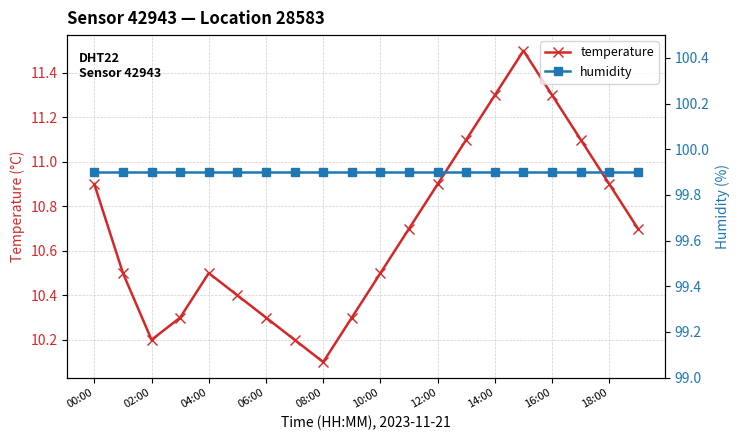

Reading left to right, transcribe all the data shown in this chart.

temperature: 10.9	10.5	10.2	10.3	10.5	10.4	10.3	10.2	10.1	10.3	10.5	10.7	10.9	11.1	11.3	11.5	11.3	11.1	10.9	10.7
humidity: 99.9	99.9	99.9	99.9	99.9	99.9	99.9	99.9	99.9	99.9	99.9	99.9	99.9	99.9	99.9	99.9	99.9	99.9	99.9	99.9